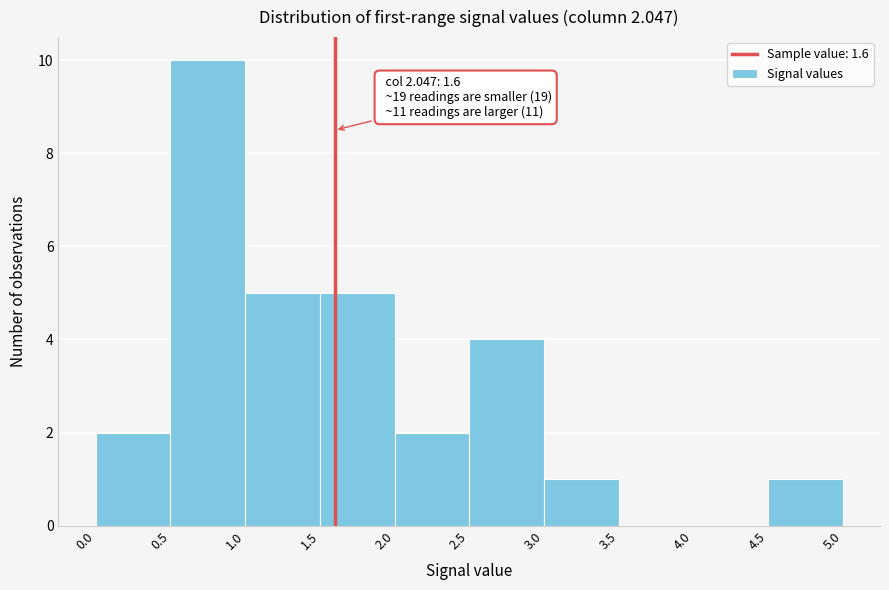

Which range on the x-axis has the tallest bar?

0.5 to 1.0